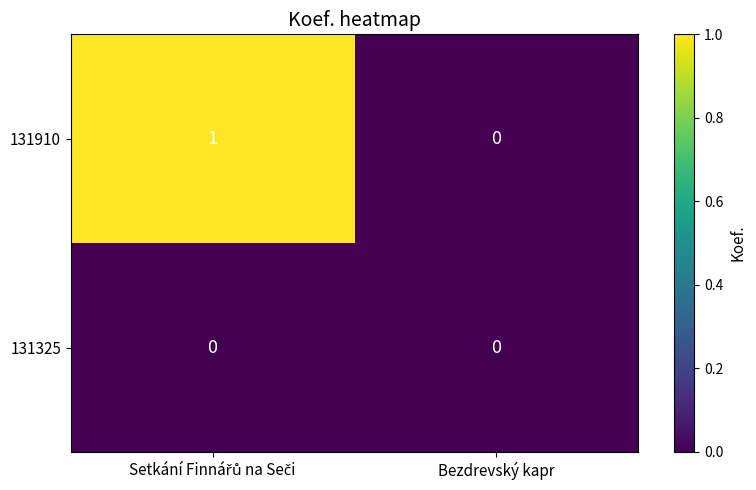

Reading right to left, transcribe all the data shown in this chart.

131910: 0	1
131325: 0	0